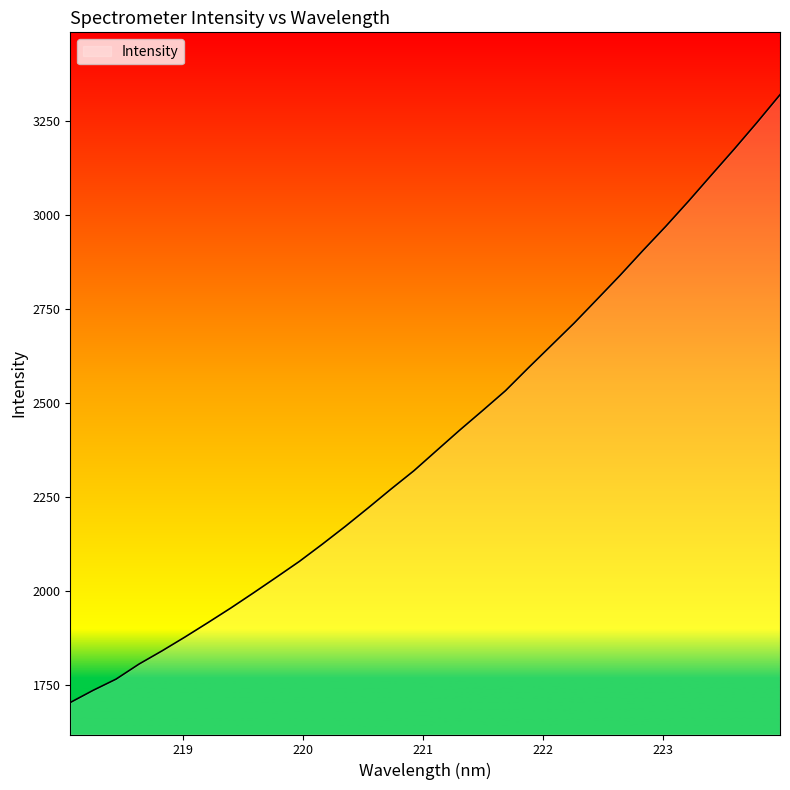

What is the maximum value shown in the chart?

3319.2